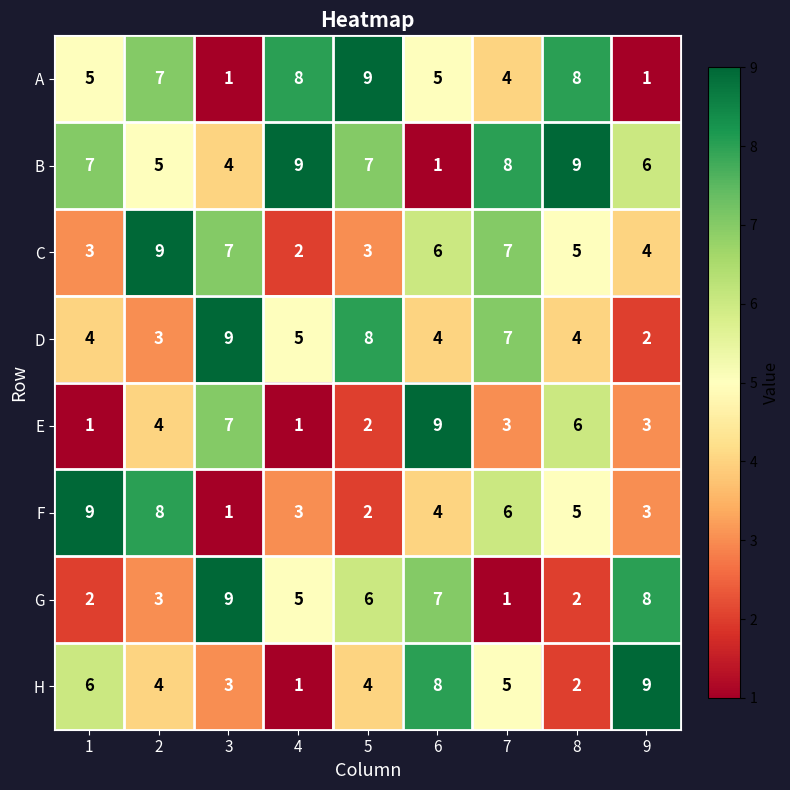

How many B values are between 5 and 8?

5